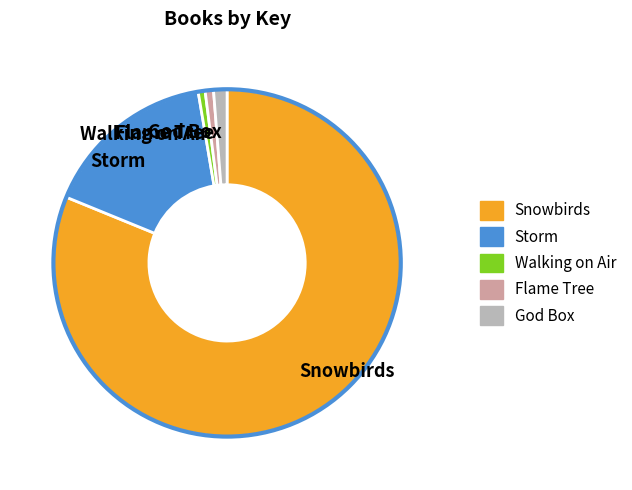

How many slices are in this pie chart?

5